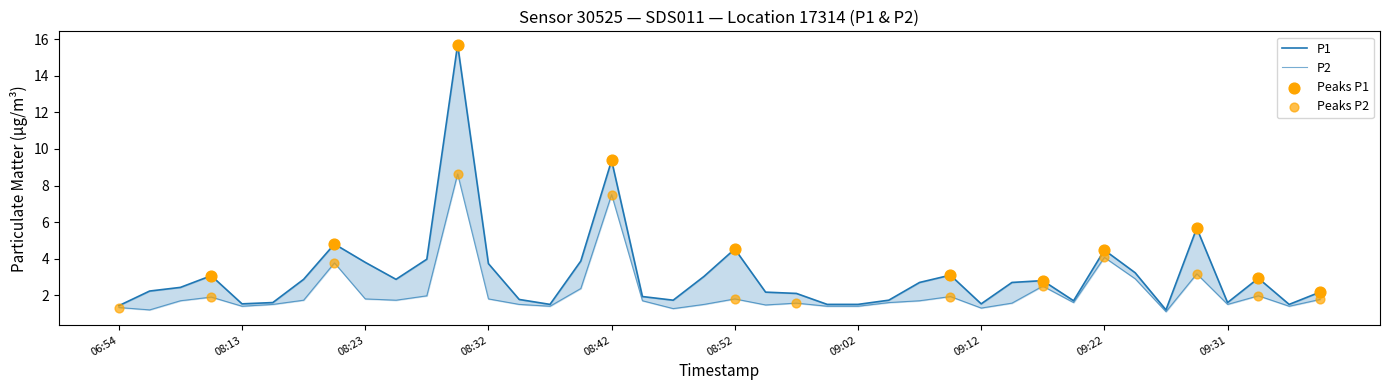

Which series reaches the maximum Y coordinate?

P1